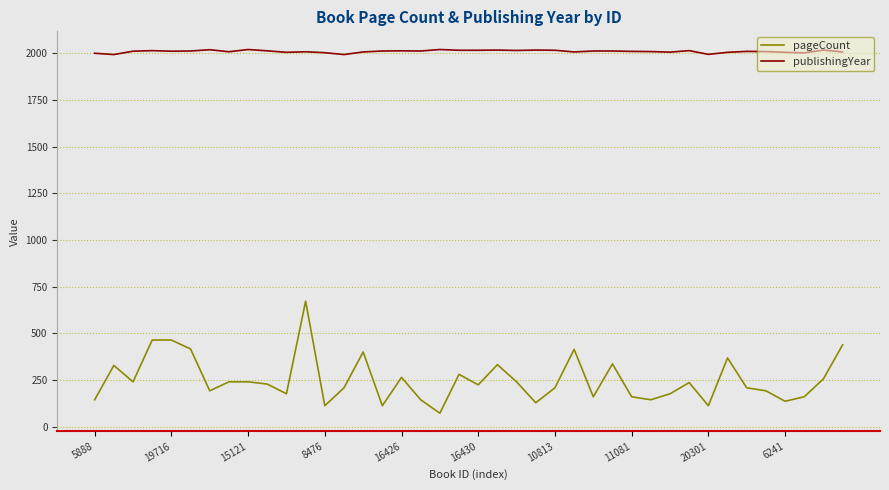

What is the maximum value shown in the chart?

2020